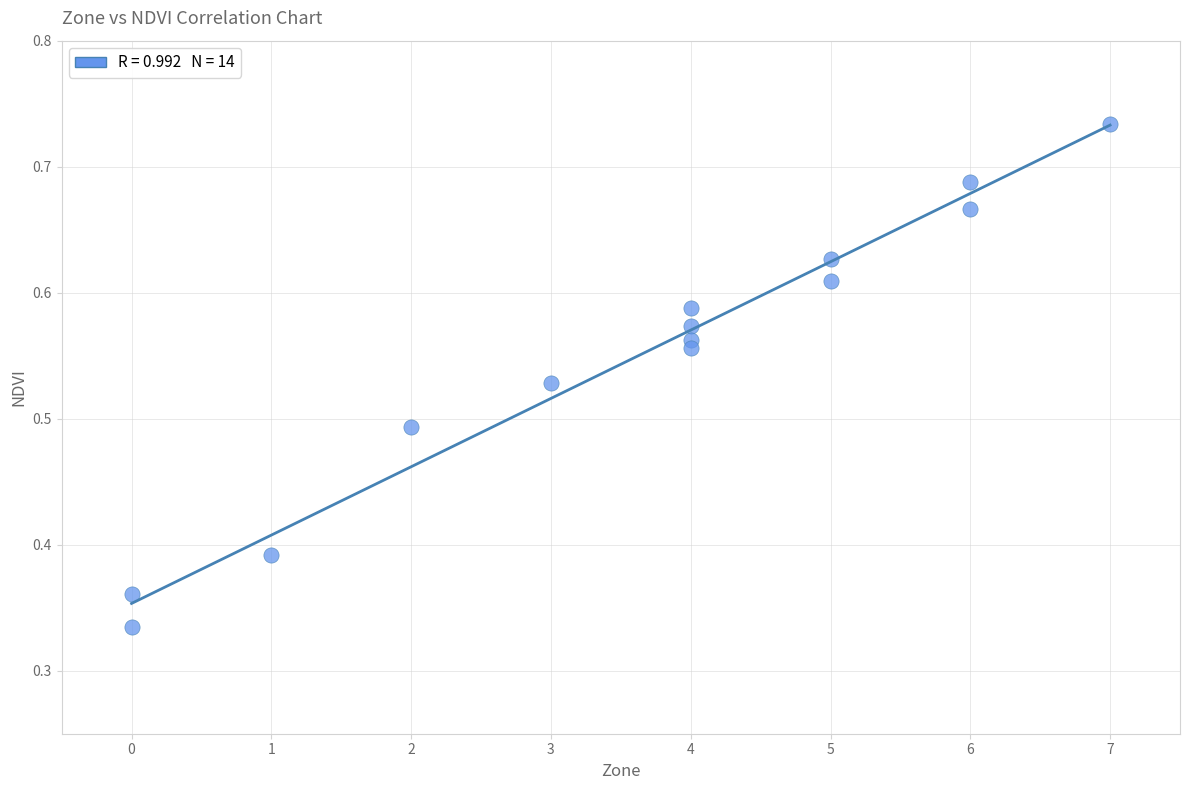

What is the range of X values (max minus min)?

7.0